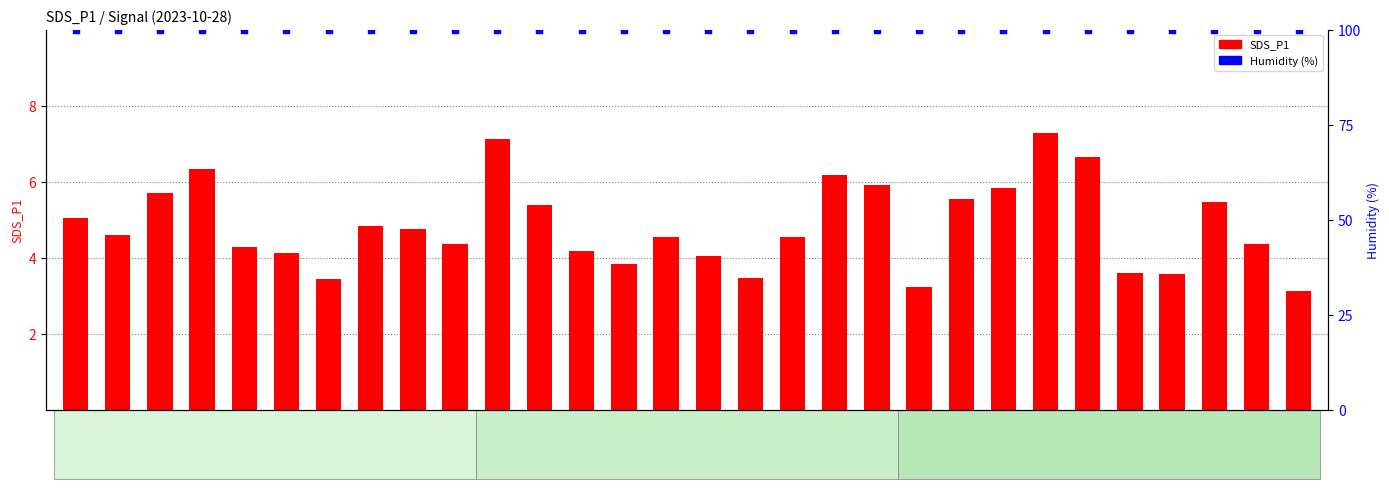

At how many categories does at least one series exceed 51?

30